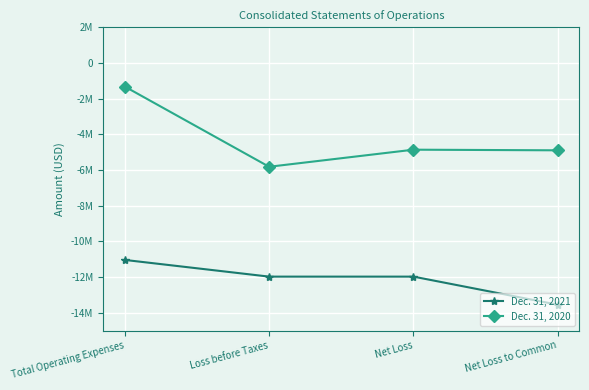

Which has a higher value, Net Loss to Common or Total Operating Expenses?

Total Operating Expenses